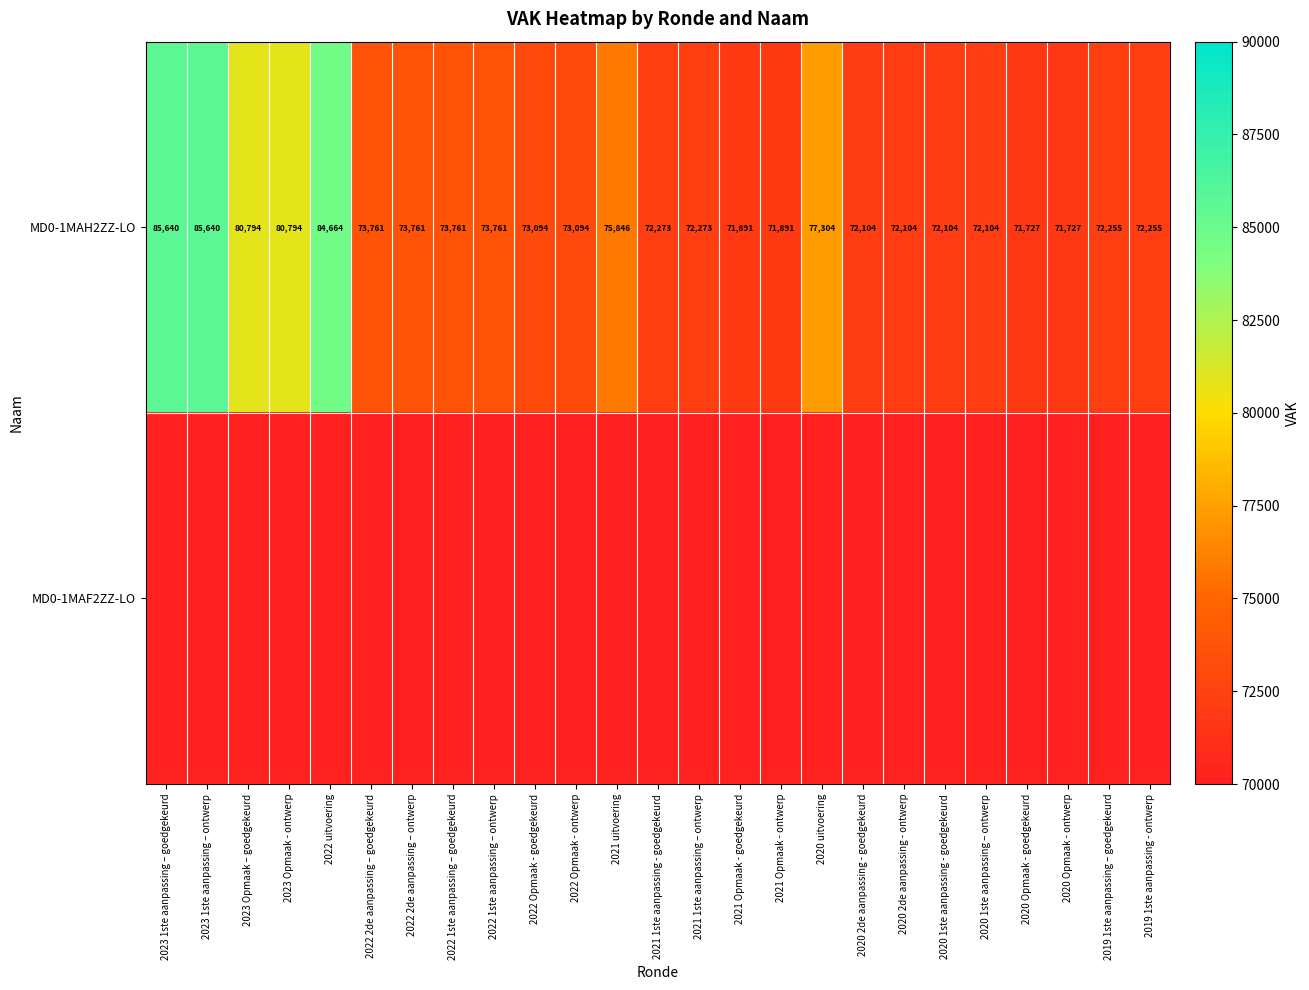

At how many categories does at least one series exceed 37371?

25